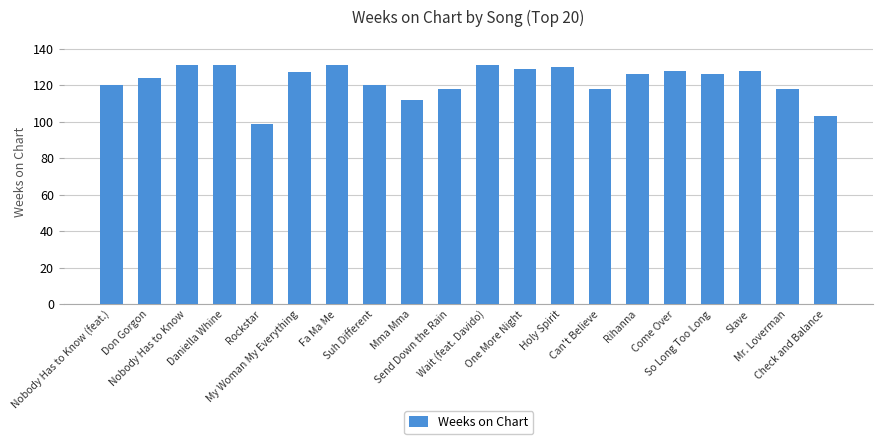

How many bars are there in total?

20